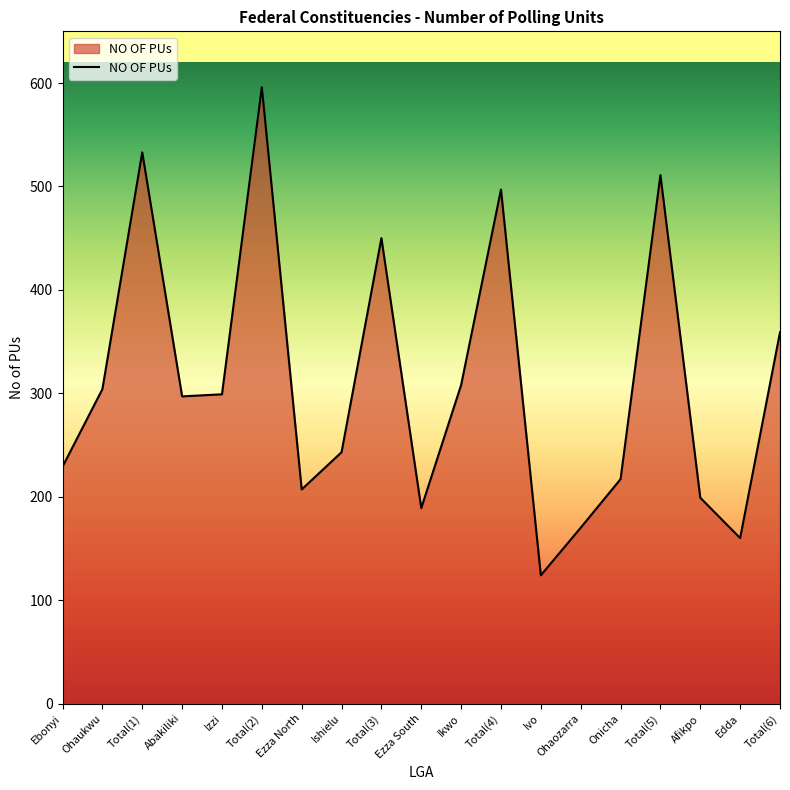

What position from the left is Afikpo?

17